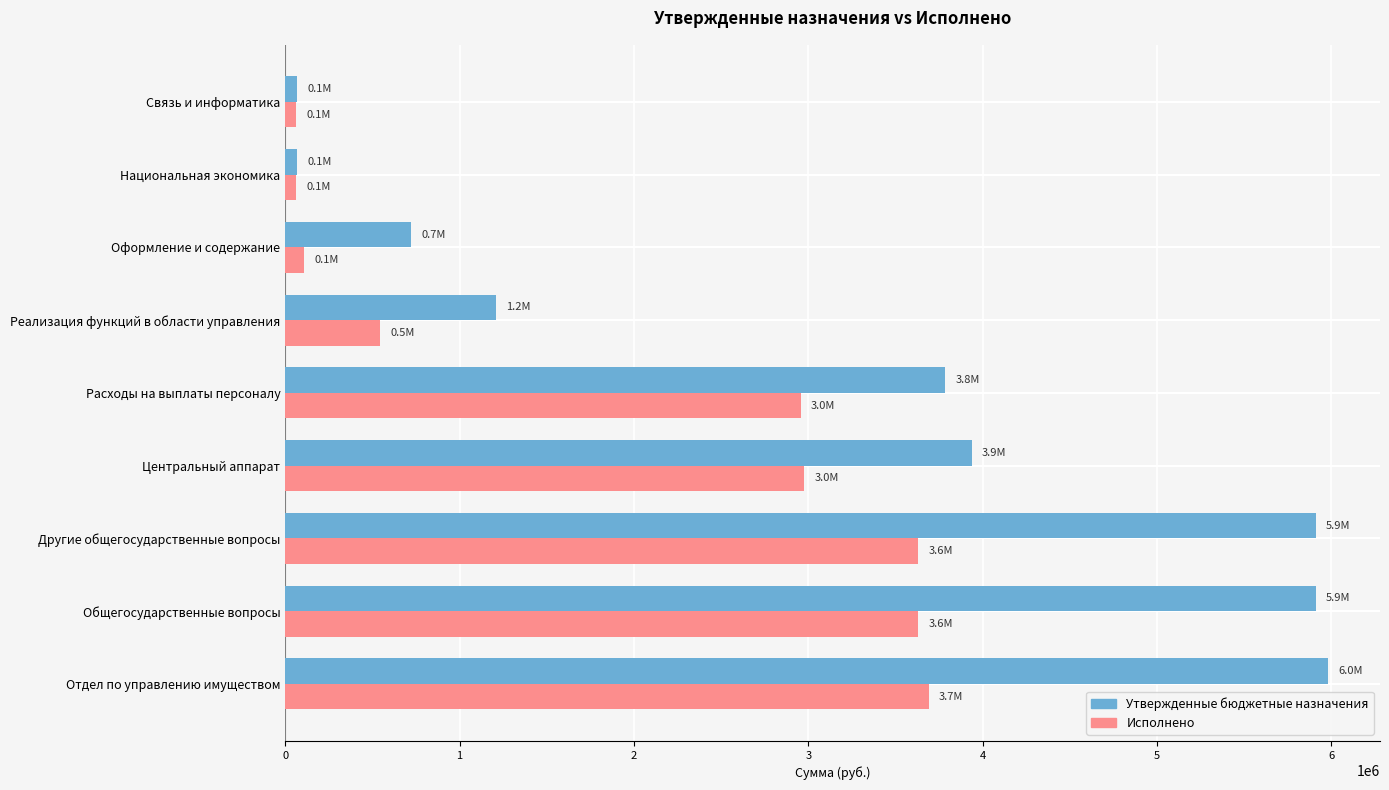

The value of Исполнено at Расходы на выплаты персоналу is 2955979.2. True or false?

True